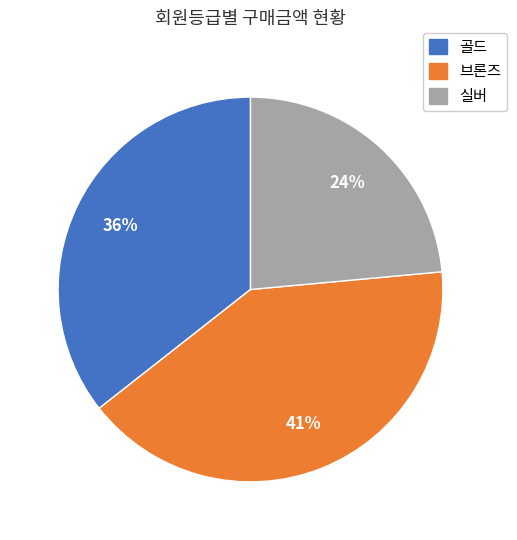

To the nearest percent, what is the difference between the largest and smallest slice percentages?

17%